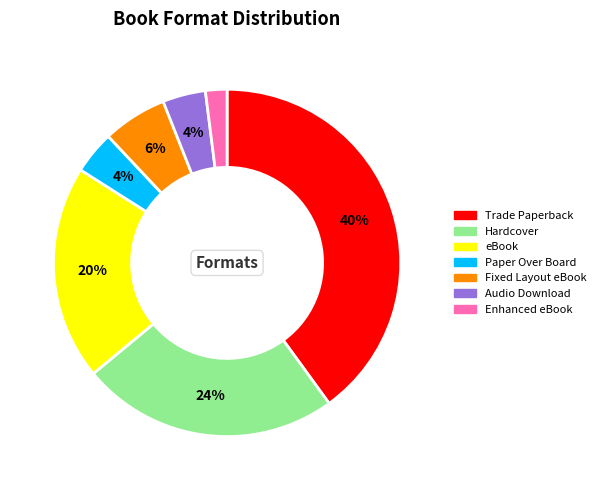

Count the number of slices in the pie.

7